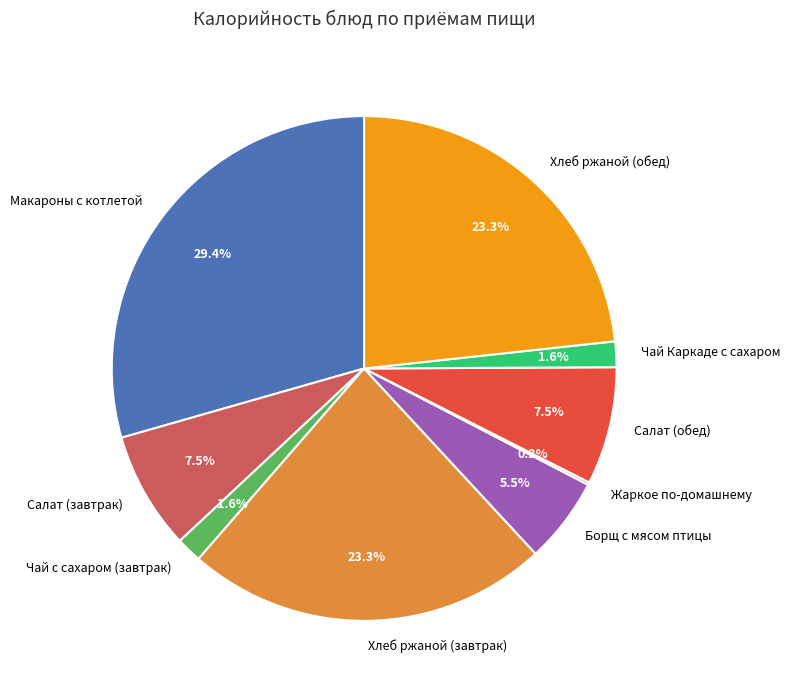

Which slice is the largest?

Макароны с котлетой